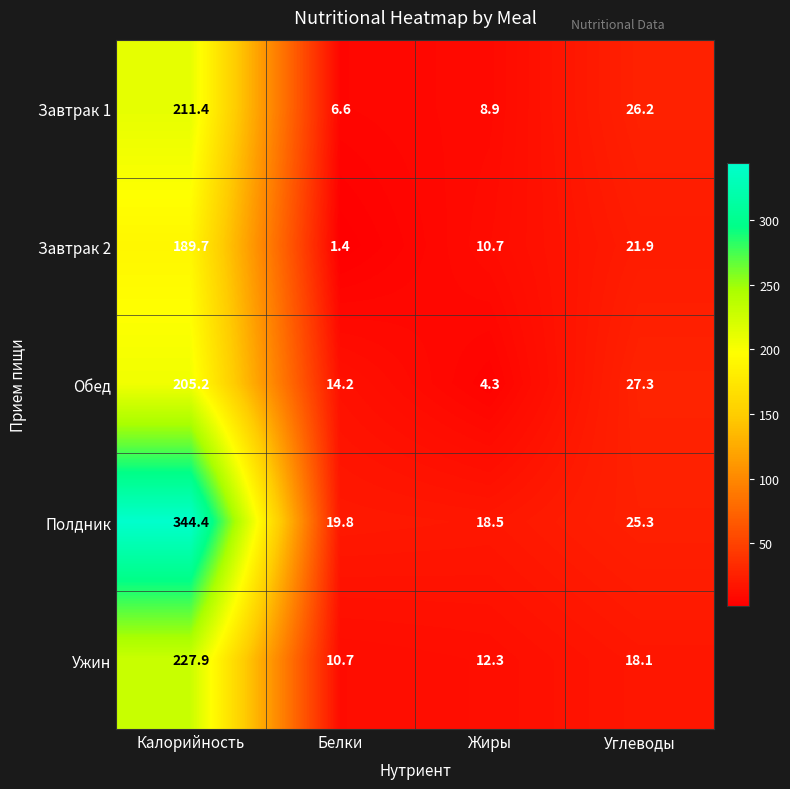

What is the sum of the Обед values at Углеводы and Белки?

41.5